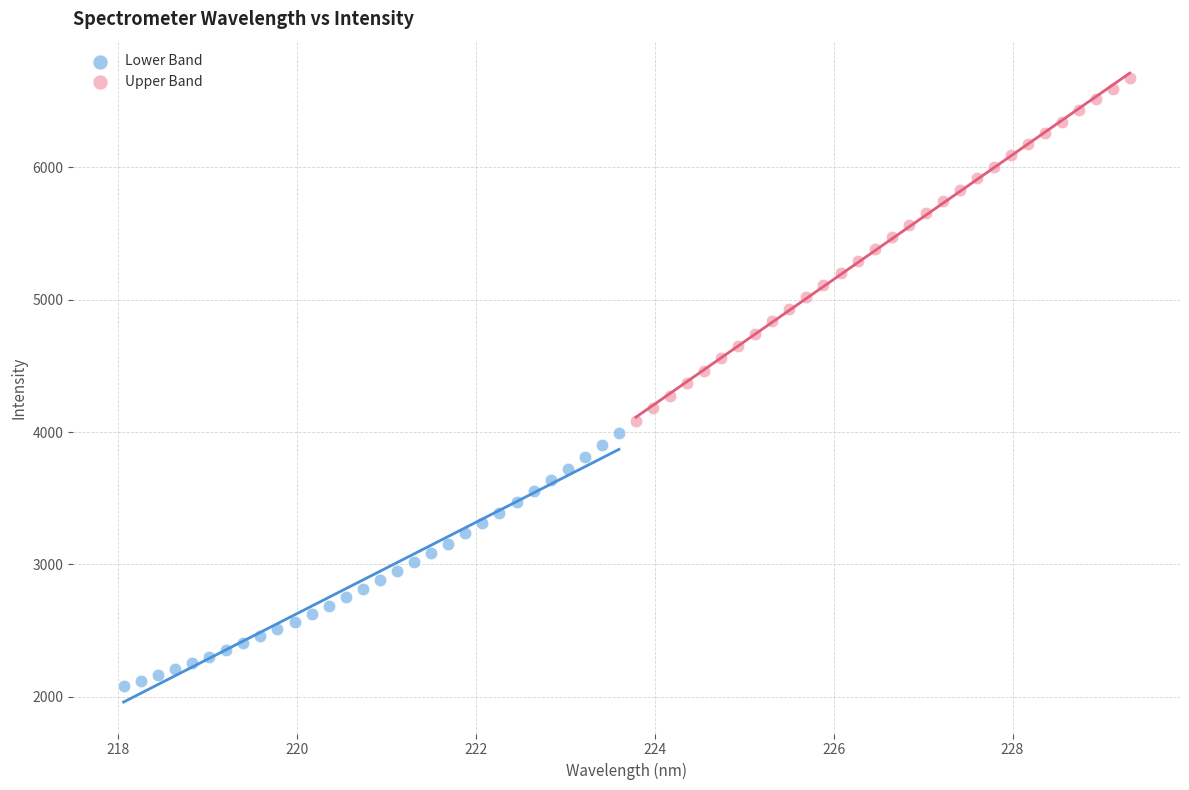

Which series reaches the maximum Y coordinate?

Upper Band